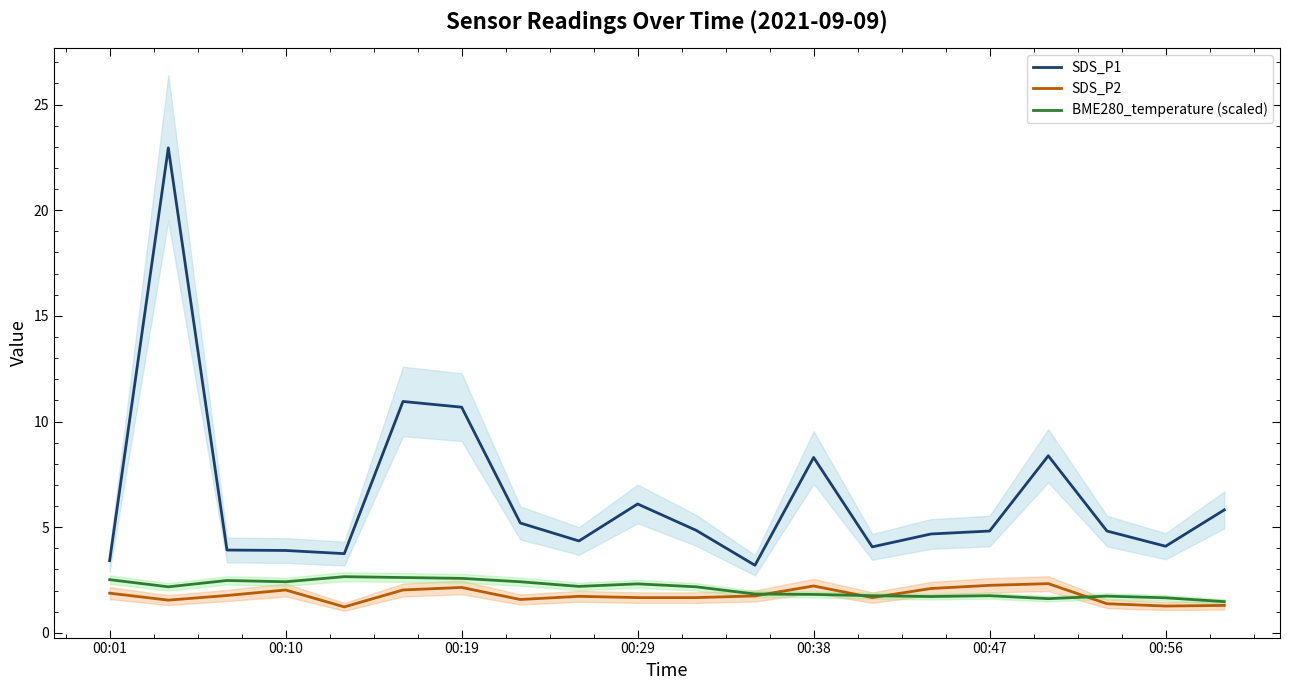

What is the lowest value of the SDS_P2 series?

1.2